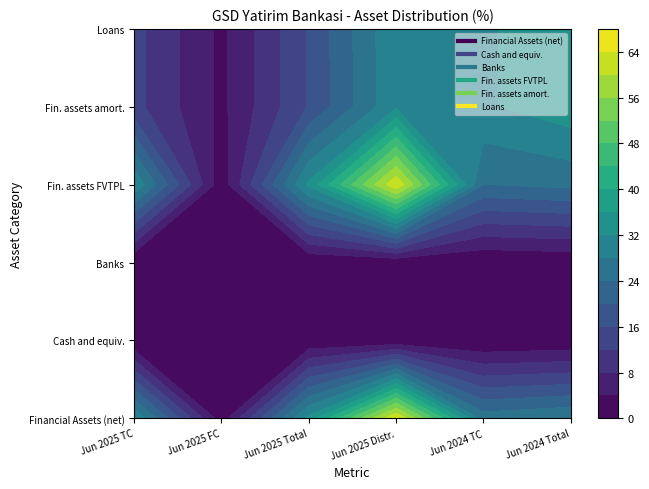

Is the value of Cash and cash equivalents at 5 greater than the value of Financial Assets (net) at 5?

No